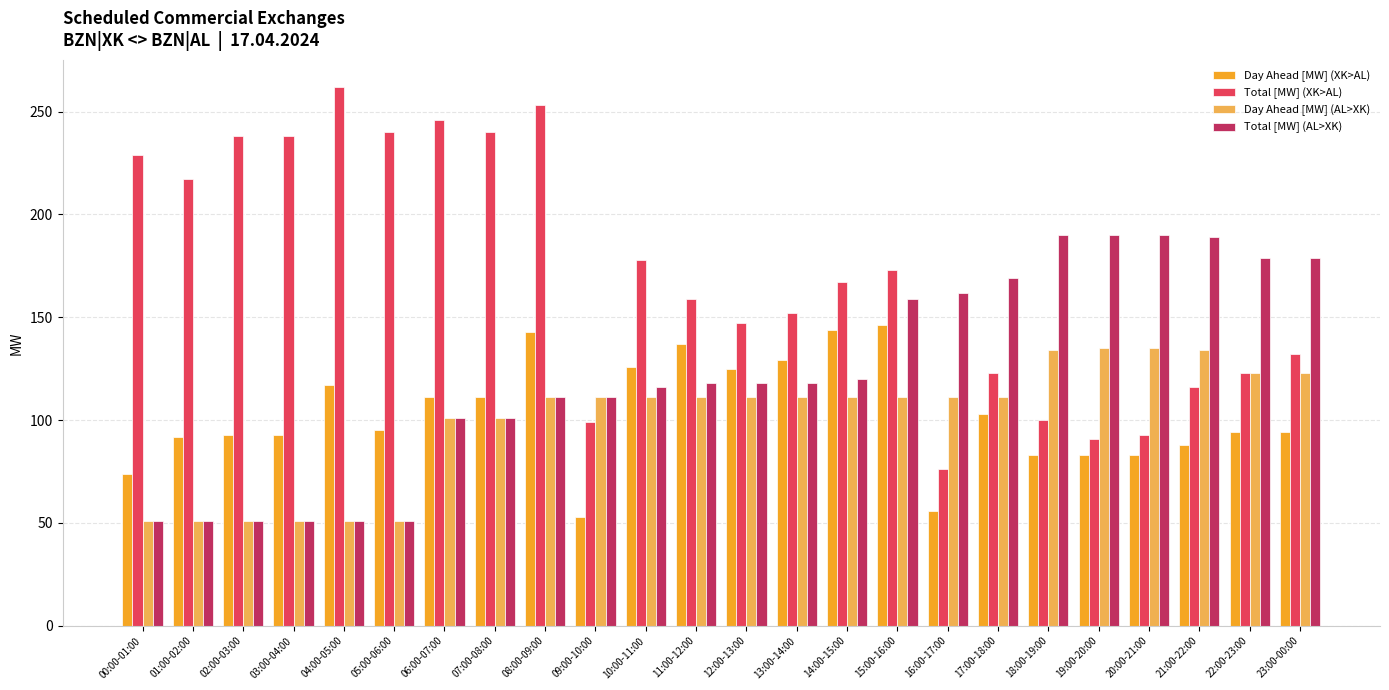

What position from the right is 06:00-07:00?

18